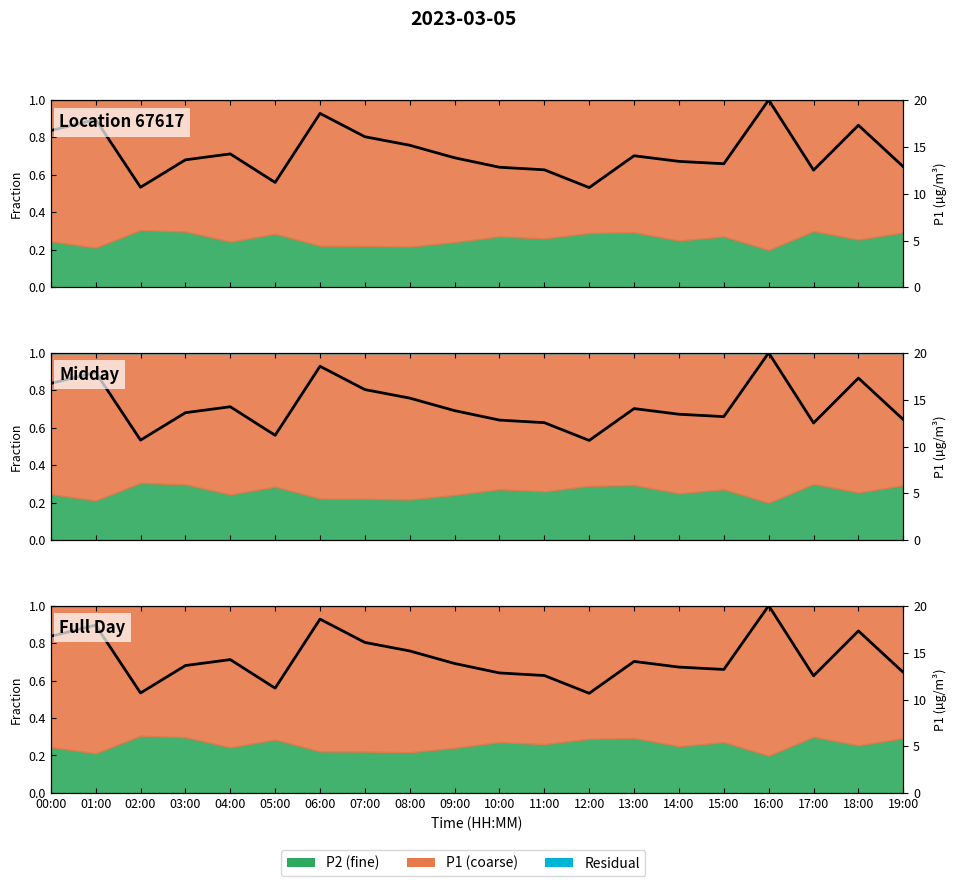

What is the value of the 17th point from the left?

1.0